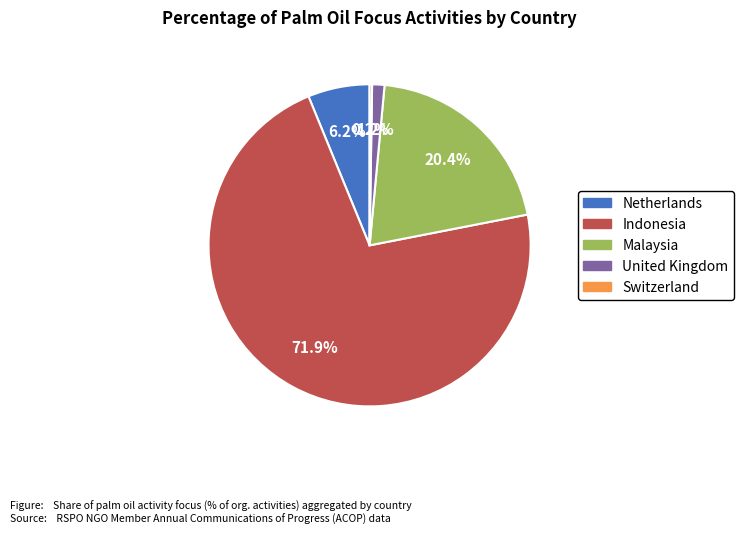

Is the sum of Netherlands and Indonesia greater than half?

Yes